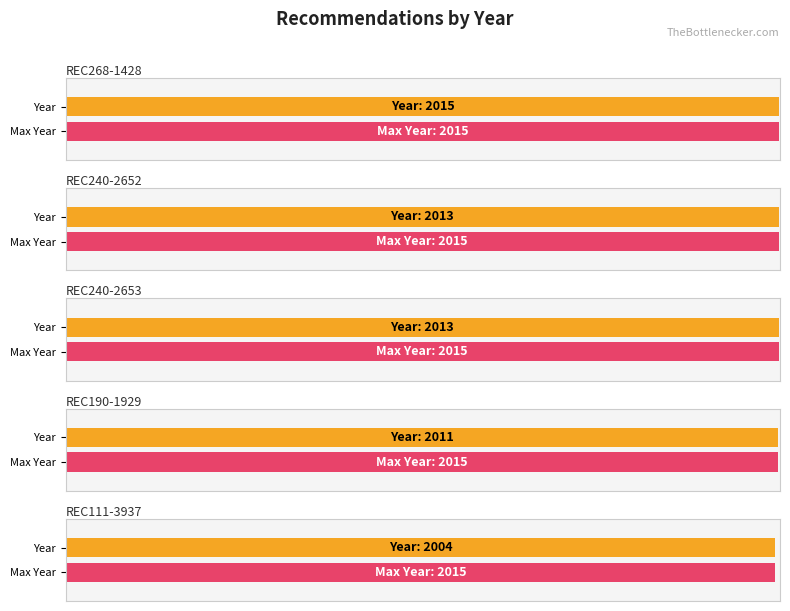

Does the chart contain stacked bars?

No